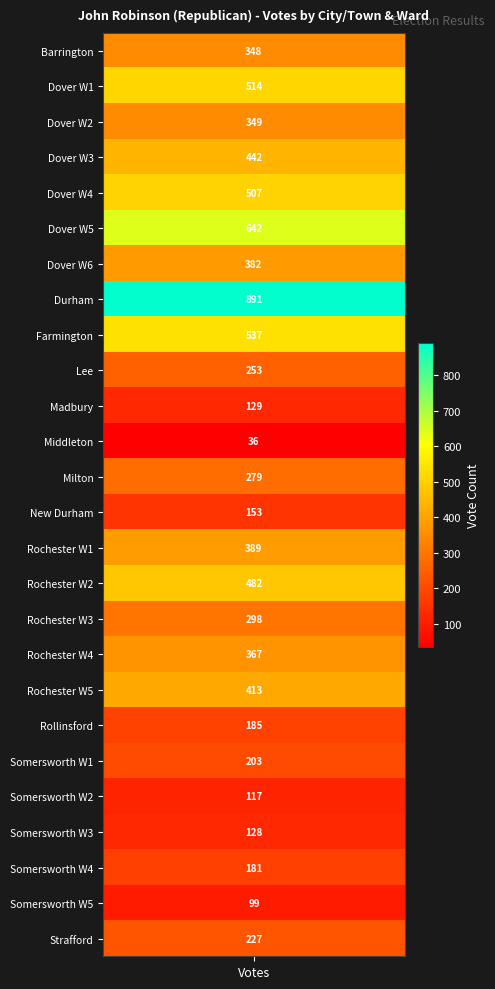

What is the difference between the values at 1 and 22?

386